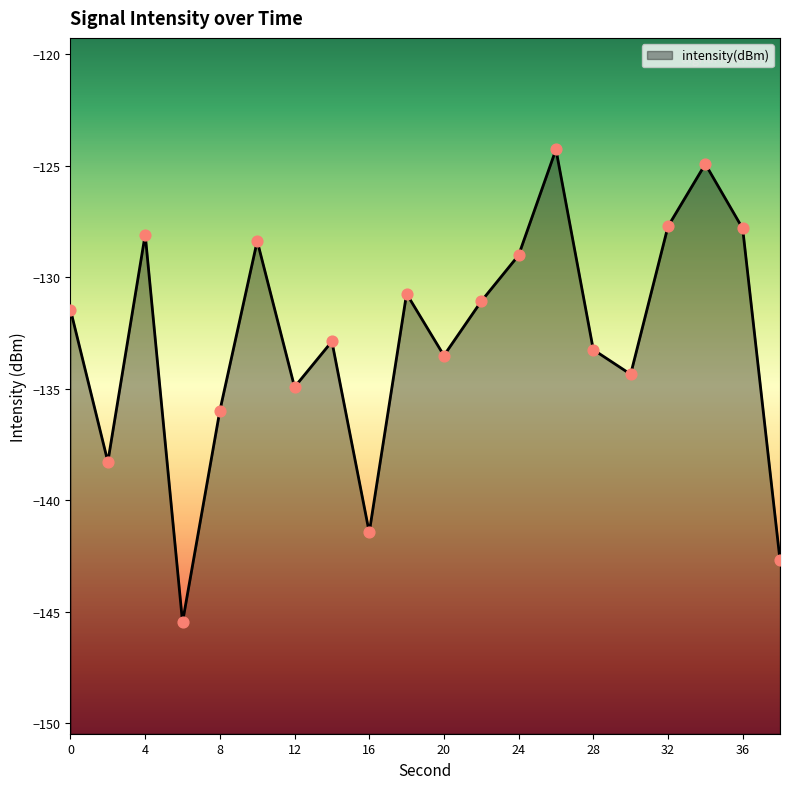

Which has a higher value, 2 or 30?

30